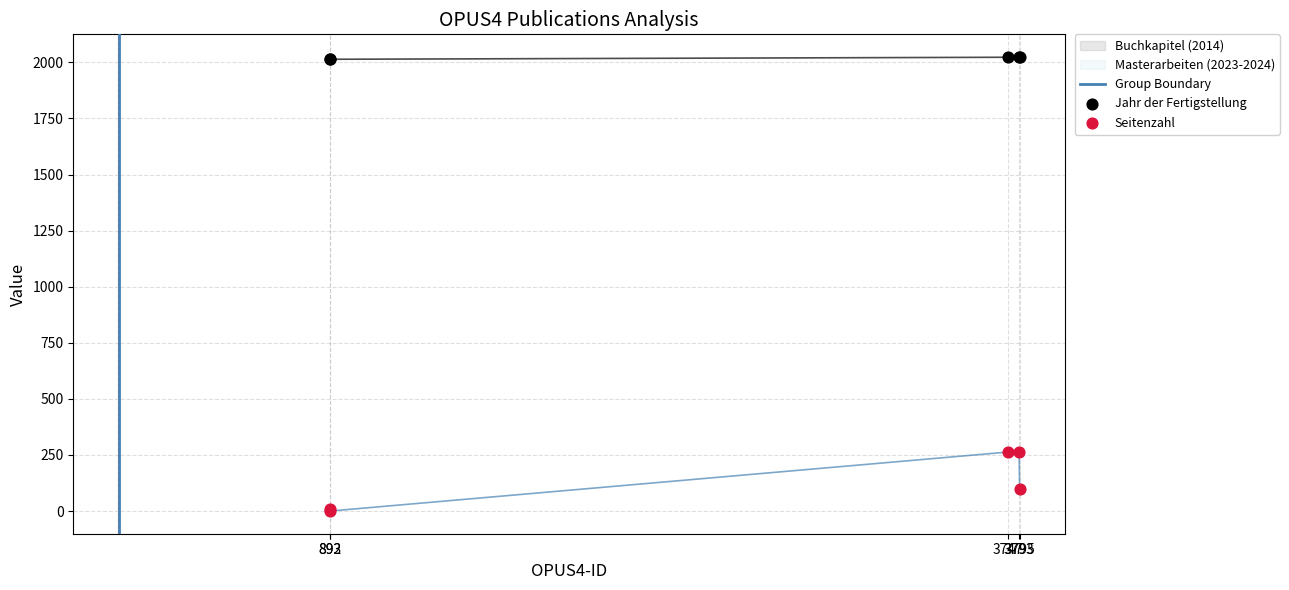

What is the total value across all series at 3747?

2286